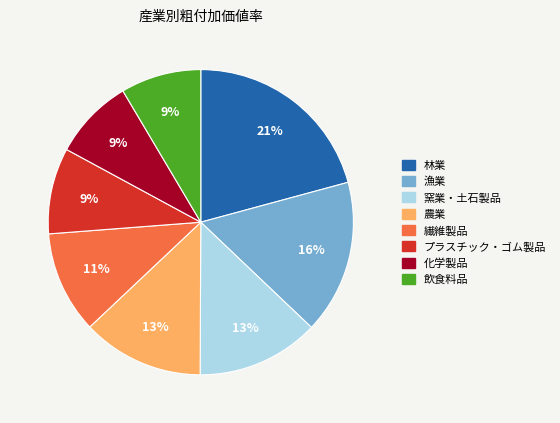

Count the number of slices in the pie.

8